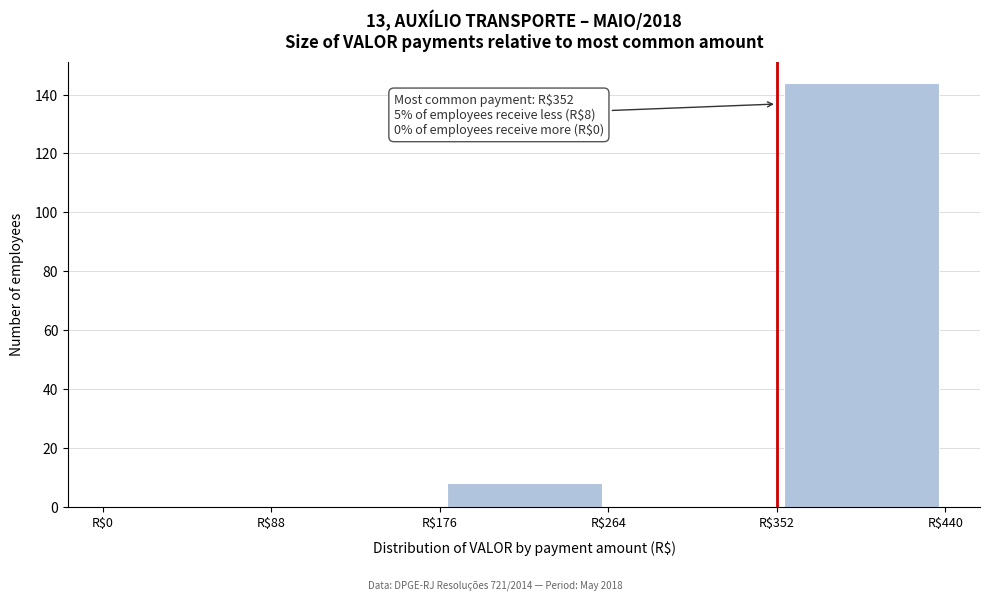

Which range on the x-axis has the tallest bar?

352 to 440